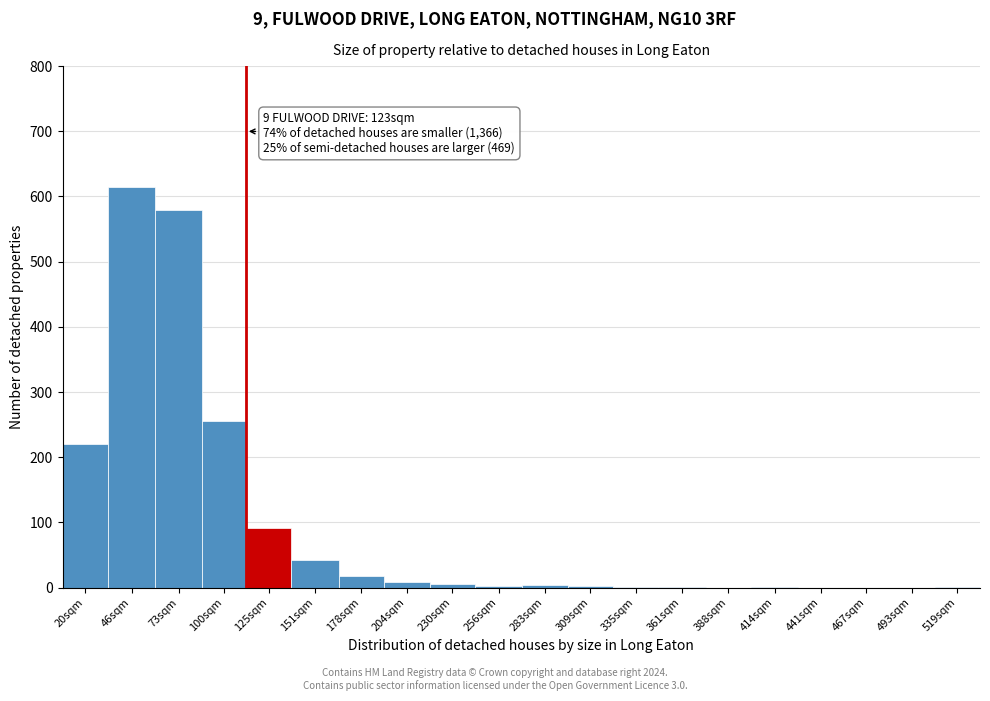

What is the change in value from 73sqm to 441sqm?

-580